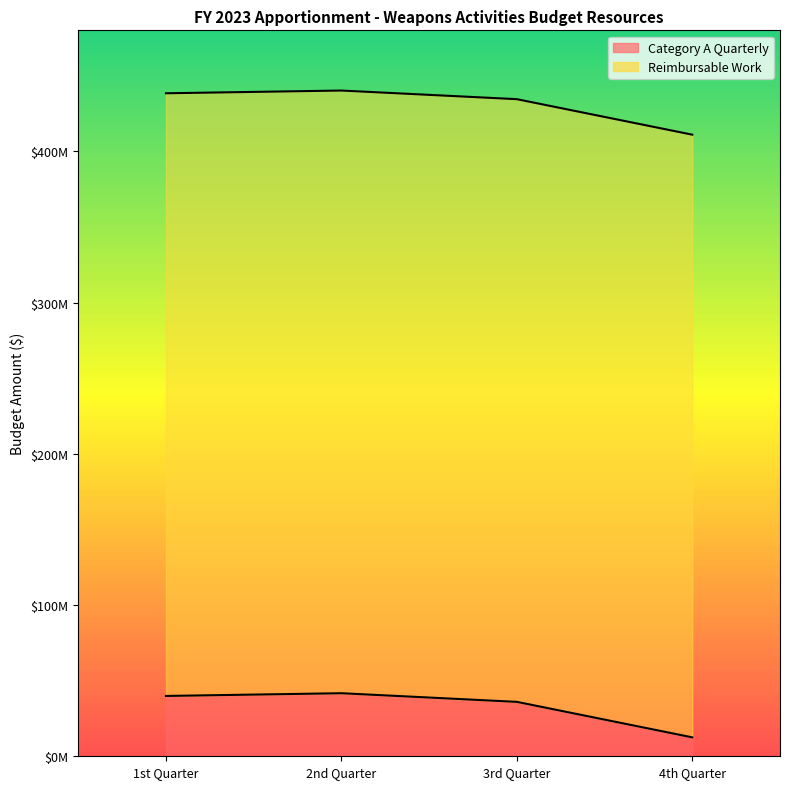

What is the difference between the maximum and minimum values?

29186862